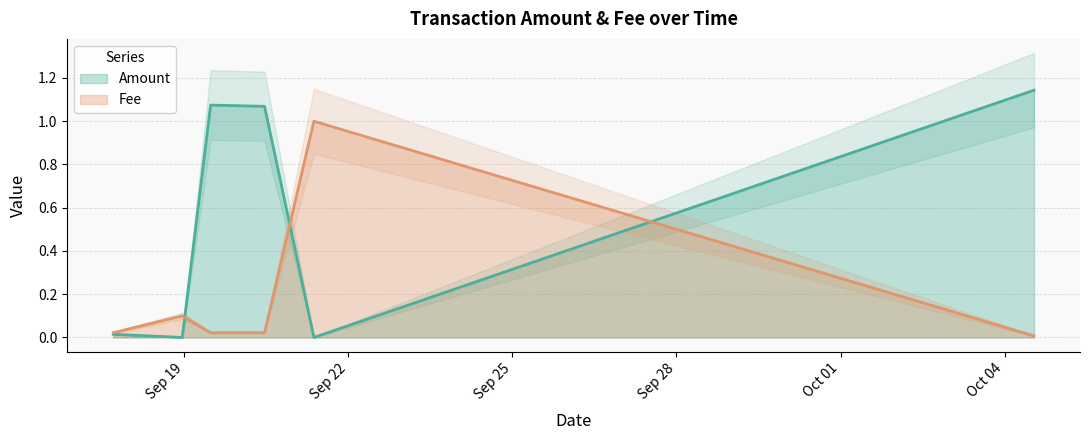

List the series in order of their overall mean, lowest first.

Fee, Amount